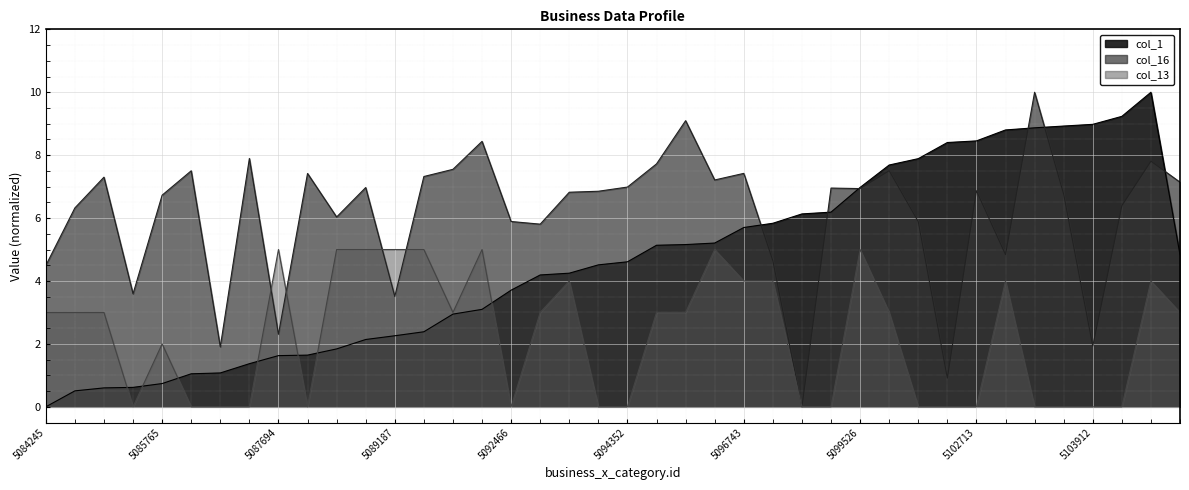

What are all the series names shown in the legend?

col_1, col_13, col_16